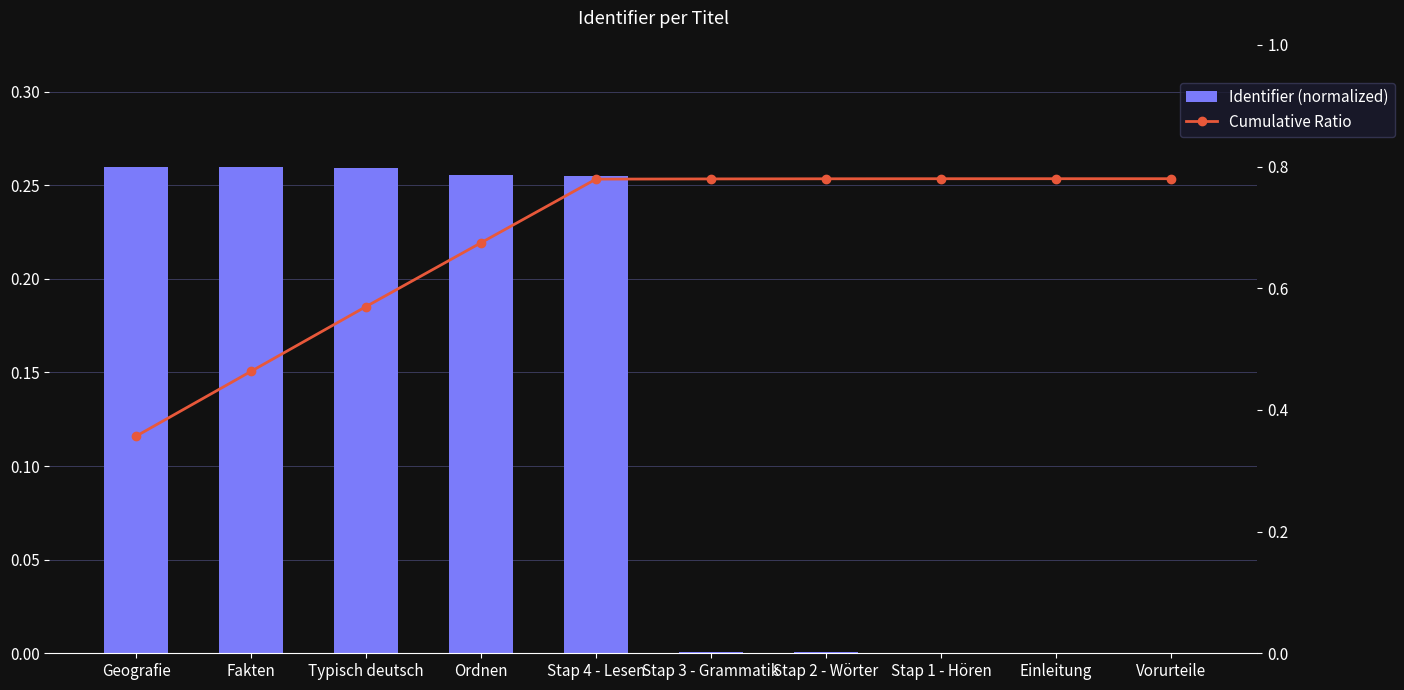

How many data points does each series have?

10